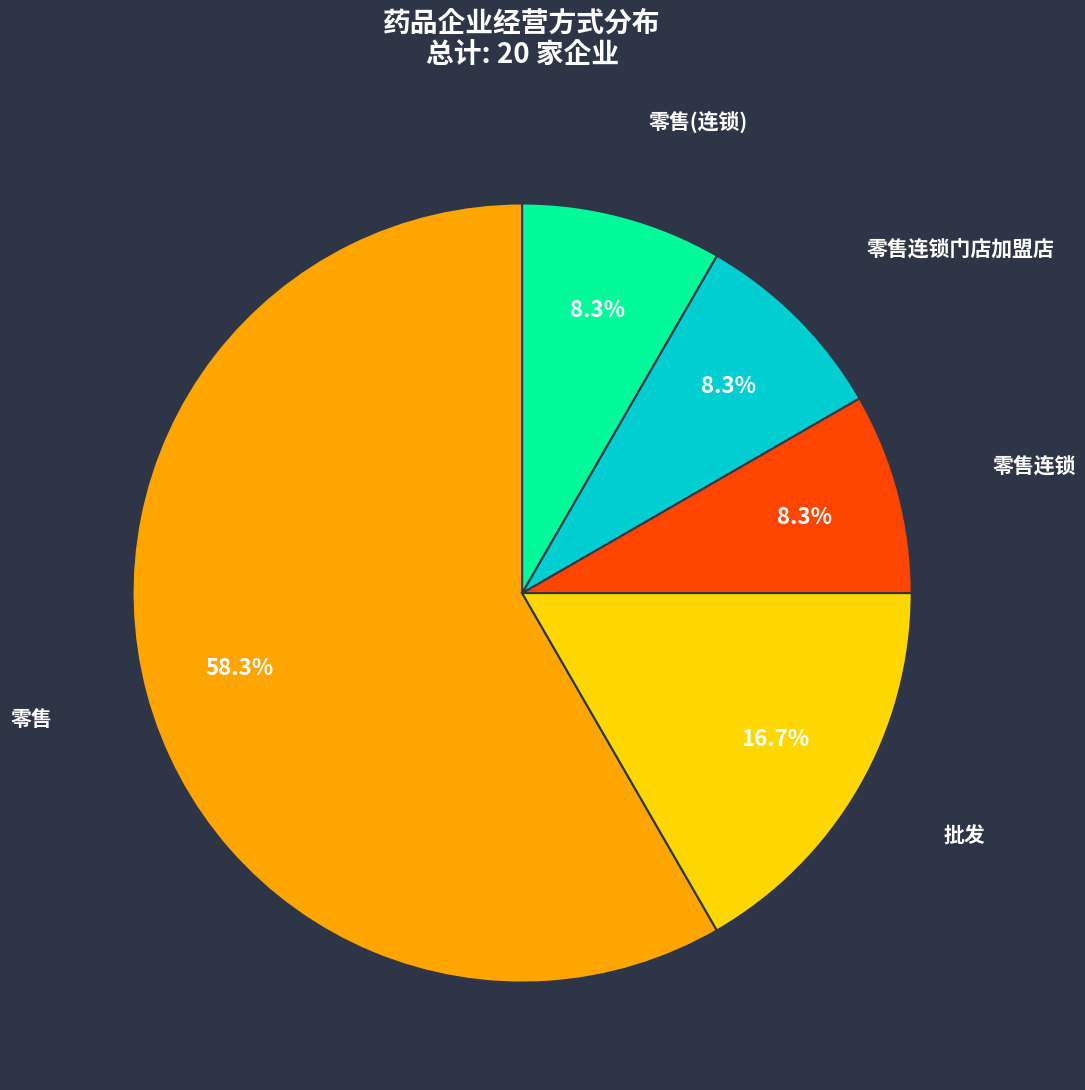

Between 零售 and 零售连锁门店加盟店, which is larger?

零售